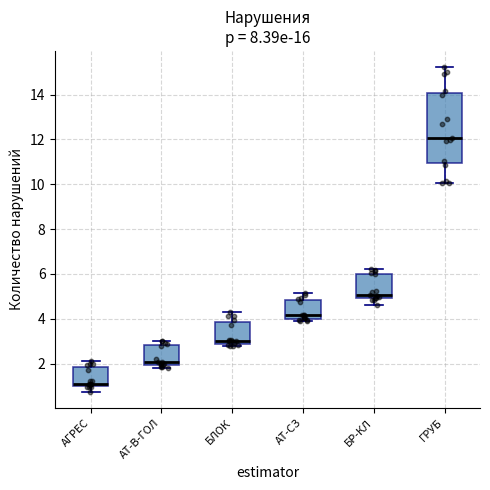

Where does the upper whisker of the box for АТ-СЗ end on the y-axis? The values are not printed on the chart, so give them approximately, as read against the axis.

5.2